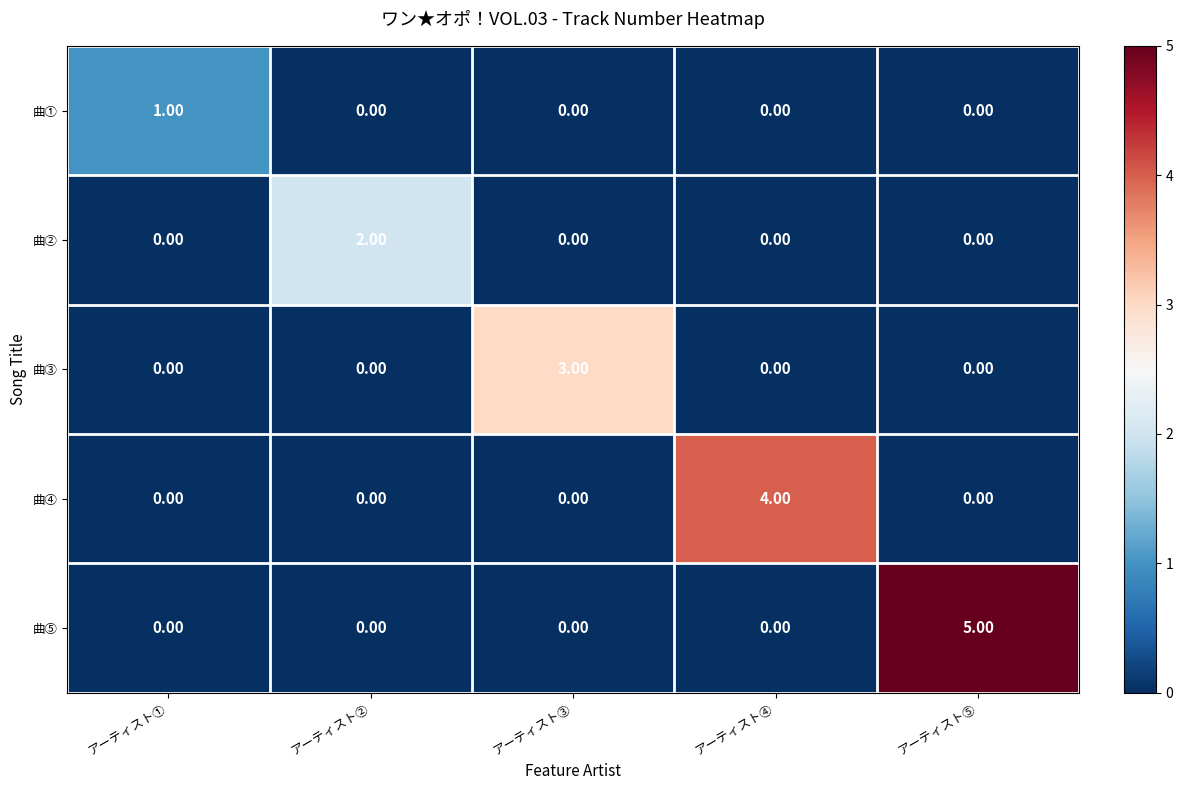

Rank the series by their average value, from highest to lowest.

曲⑤, 曲④, 曲③, 曲②, 曲①